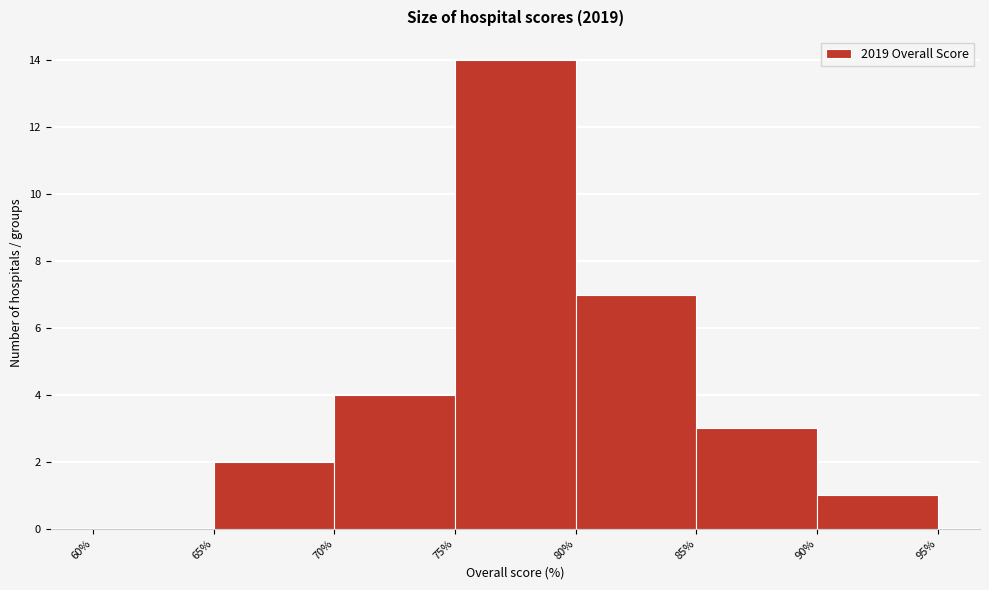

Over which range of the x-axis is the bar tallest?

75% to 80%